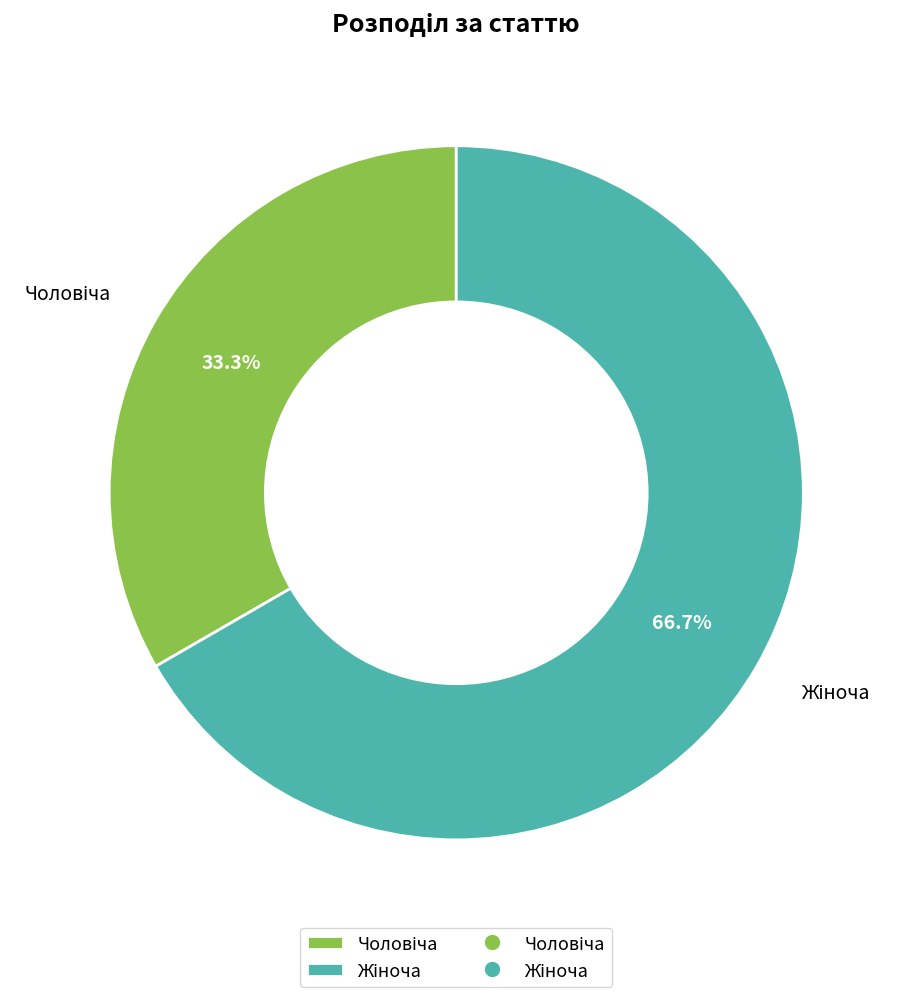

Is there a majority slice in this chart?

Yes